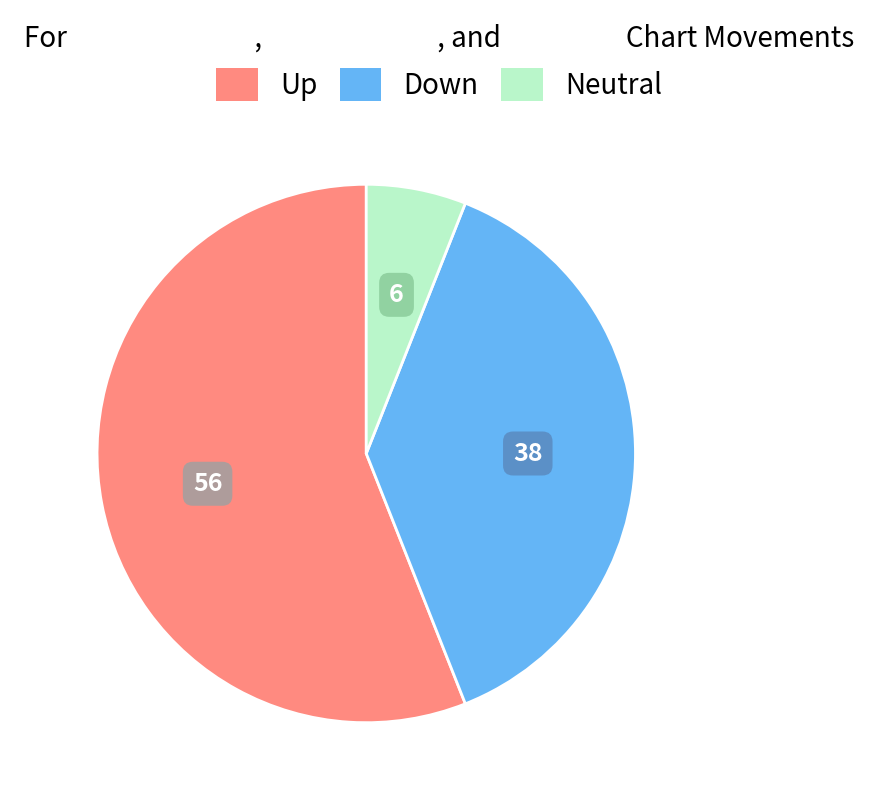

Does any single category account for the majority?

Yes